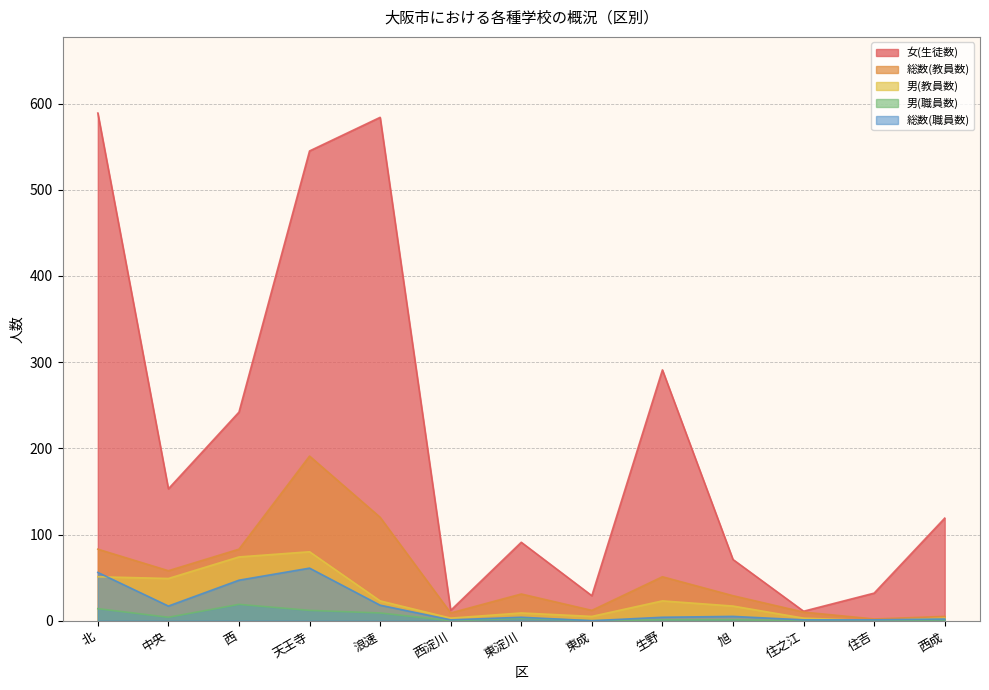

Reading left to right, extract all data points from this chart.

女(生徒数): 589	153	242	545	584	12	91	29	291	71	11	32	119
総数(教員数): 83	58	83	191	120	9	31	12	51	29	10	2	5
男(教員数): 51	49	74	80	23	3	9	5	23	17	3	0	3
男(職員数): 14	4	19	12	9	0	3	0	1	1	0	0	1
総数(職員数): 56	17	47	61	18	1	4	0	4	5	1	1	2